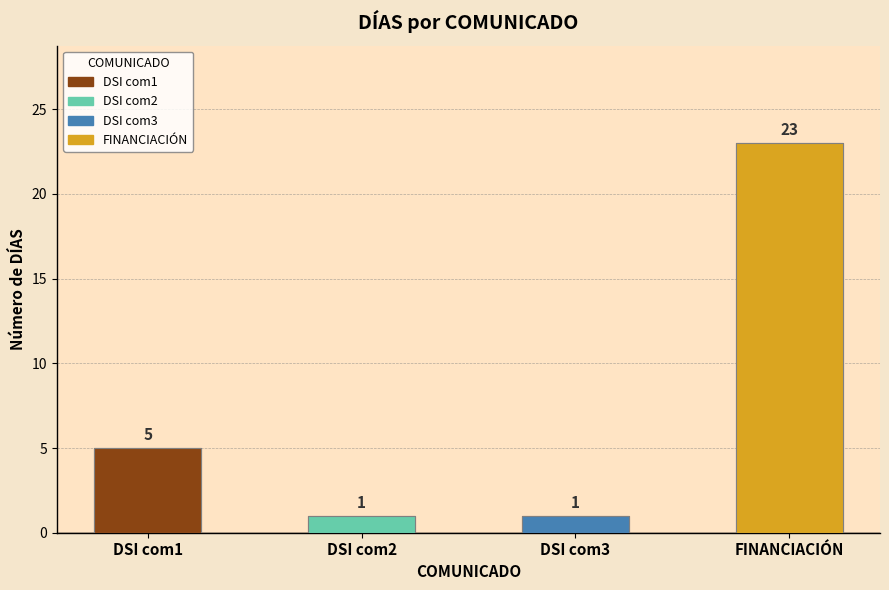

Which label corresponds to the largest value in the chart?

FINANCIACIÓN